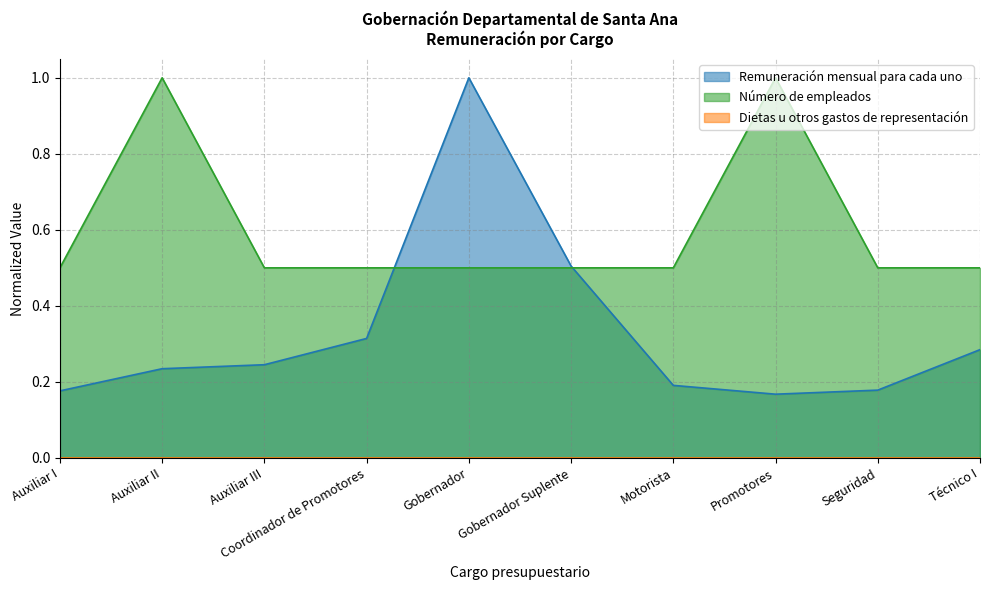

Between Auxiliar III and Coordinador de Promotores, which series saw the biggest shift?

Remuneración mensual para cada uno